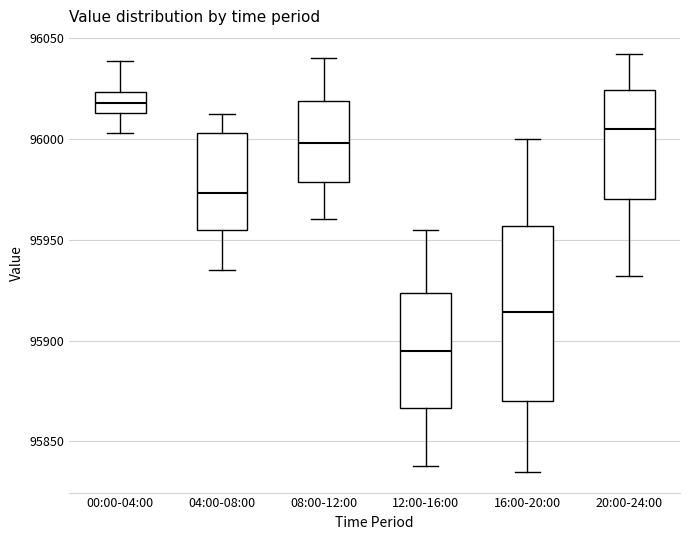

Which box has the lowest median line?

12:00-16:00